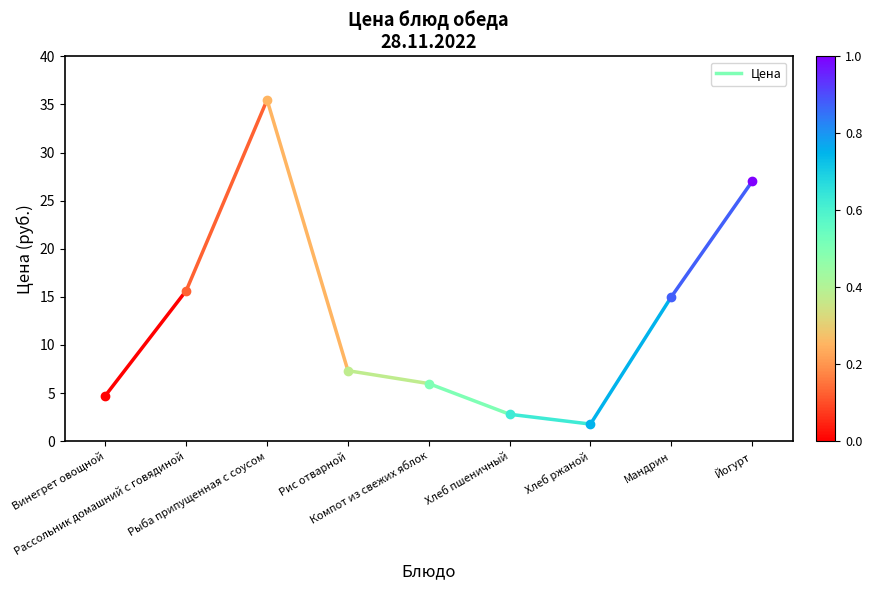

Between Рассольник домашний с говядиной and Винегрет овощной, which is larger?

Рассольник домашний с говядиной